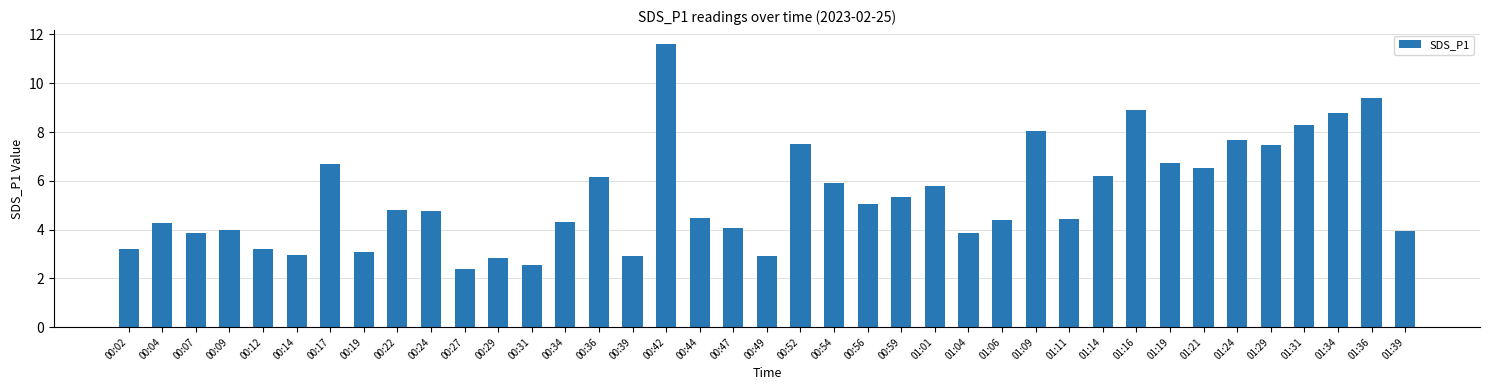

What is the sum of the values at 01:09 and 00:52?

15.6